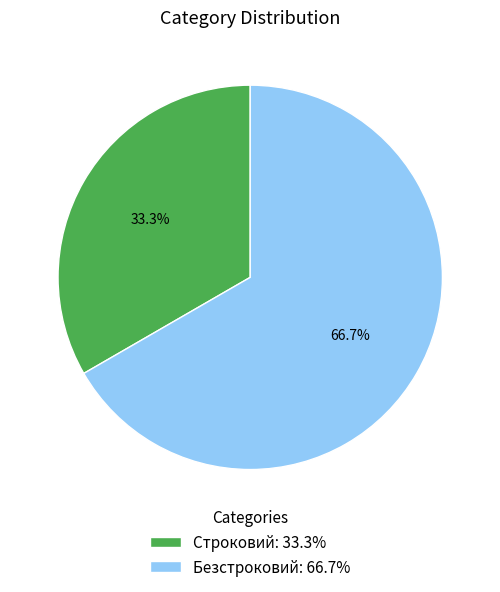

What is the ratio of the value at Безстроковий: 66.7% to the value at Строковий: 33.3%?

2.0